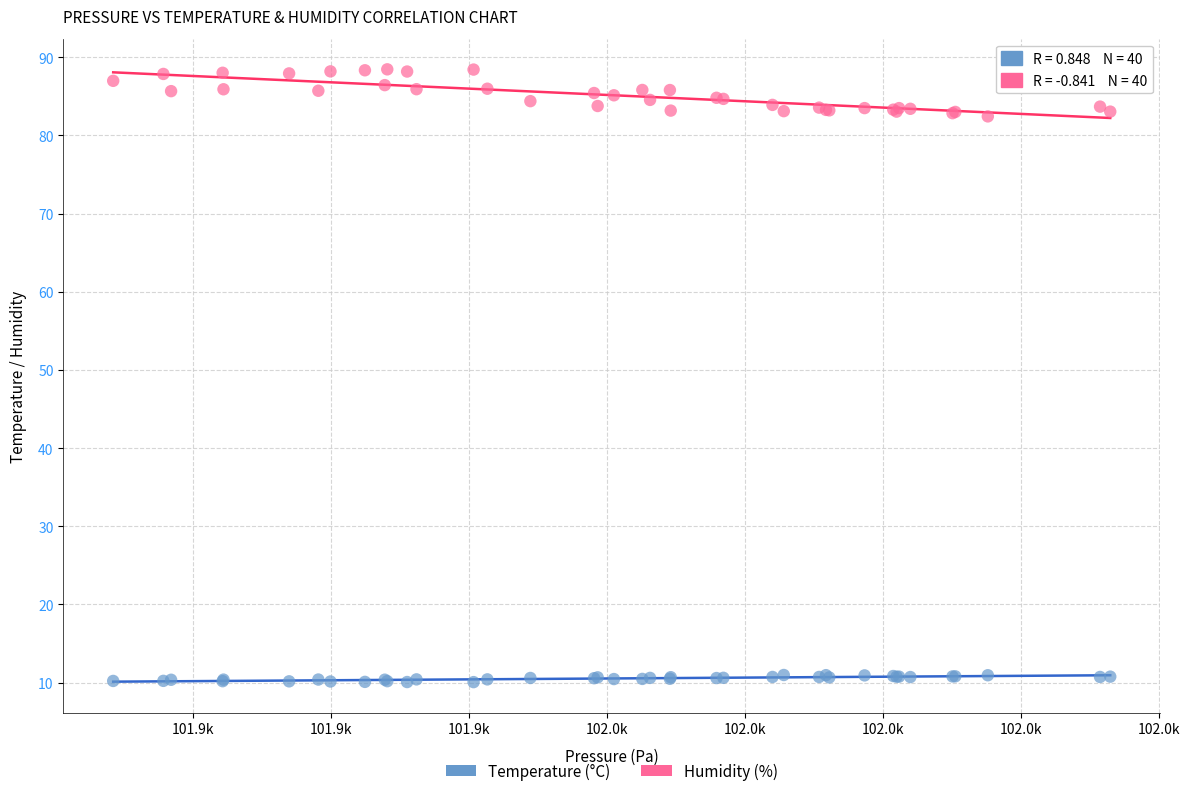

Which series contains the lowest Y value?

Temperature (°C)